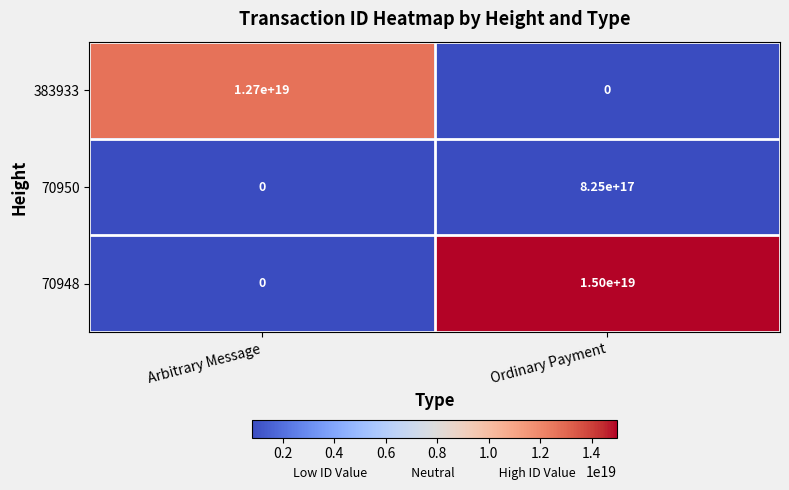

Which series has the largest total across all categories?

70948